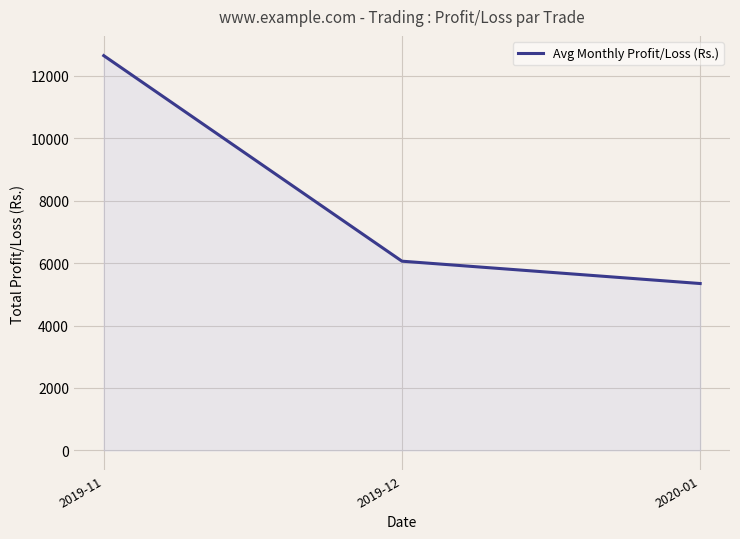

Which label corresponds to the largest value in the chart?

2019-11